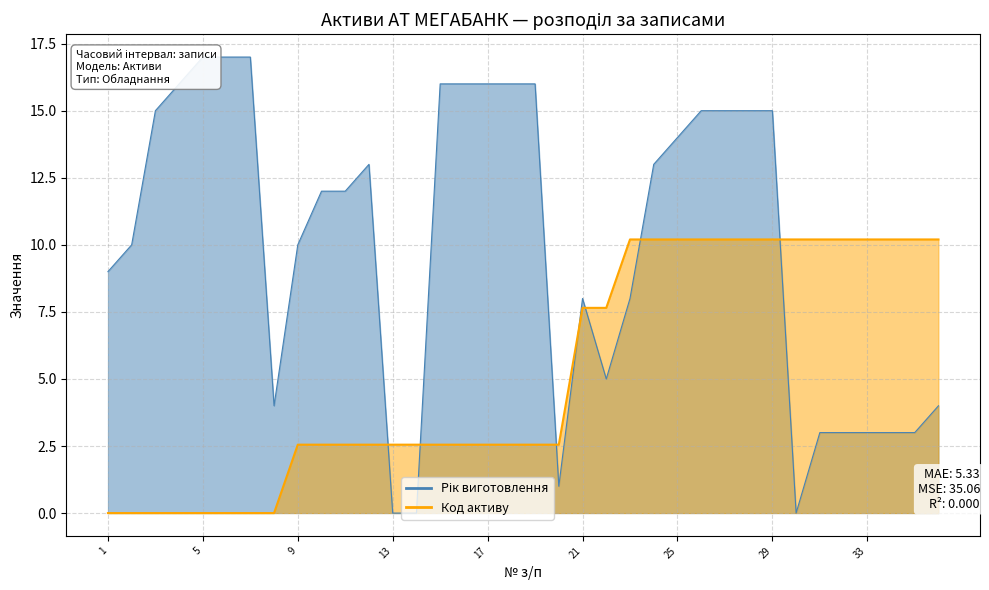

The Рік виготовлення series shows 23.3 at 29. True or false?

False